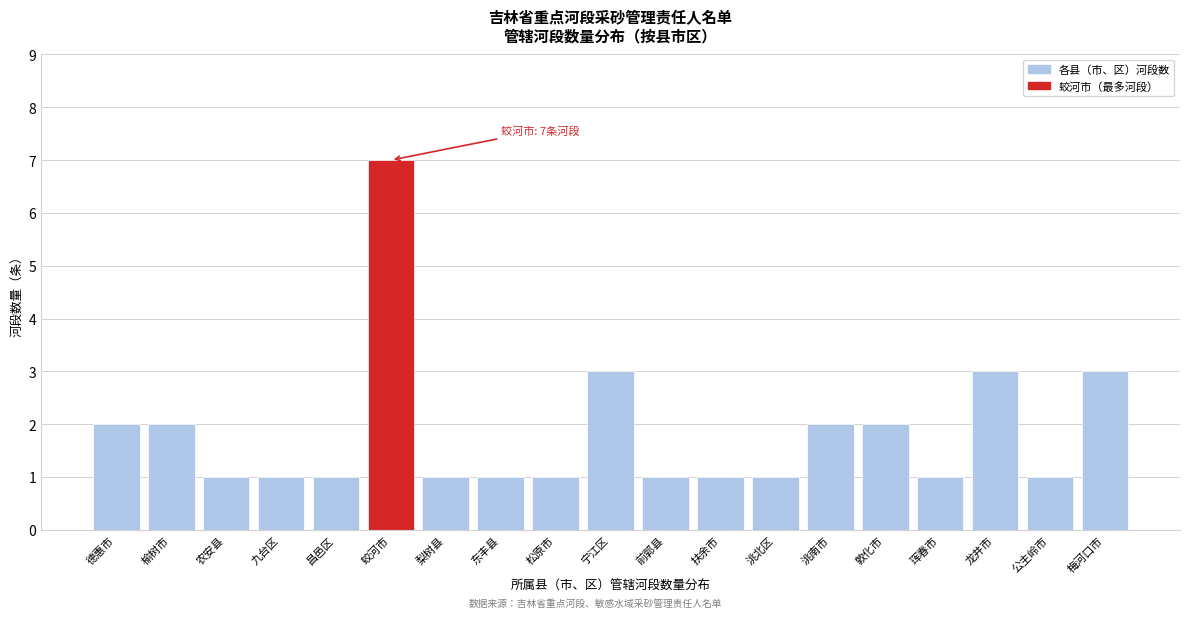

Reading left to right, list all the values displayed in this chart.

德惠市=2	榆树市=2	农安县=1	九台区=1	昌邑区=1	蛟河市=7	梨树县=1	东丰县=1	松原市=1	宁江区=3	前郭县=1	扶余市=1	洮北区=1	洮南市=2	敦化市=2	珲春市=1	龙井市=3	公主岭市=1	梅河口市=3